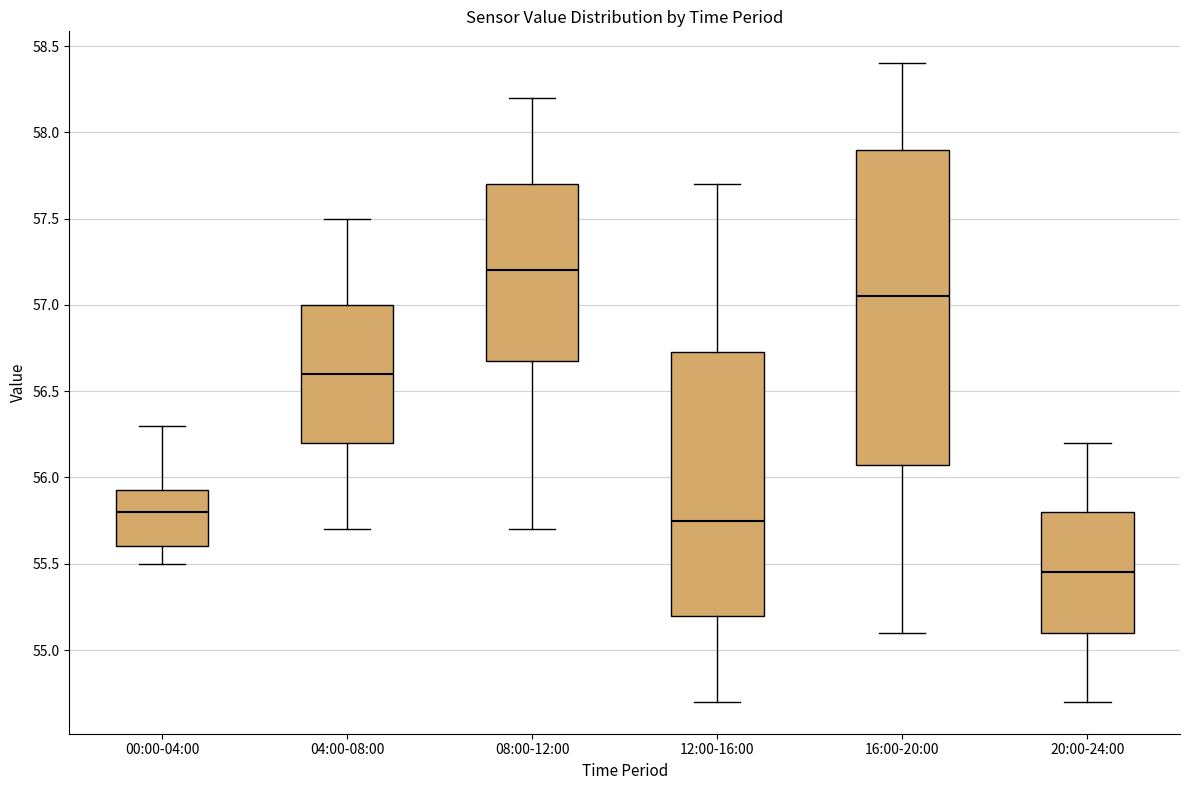

Which box's median line is the lowest?

20:00-24:00